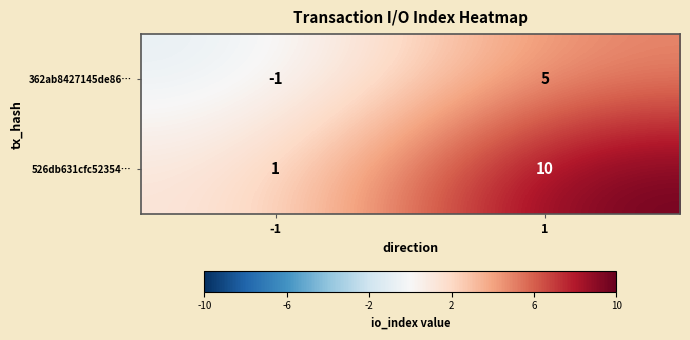

Read the 526db631cfc52354… value at 1.

10